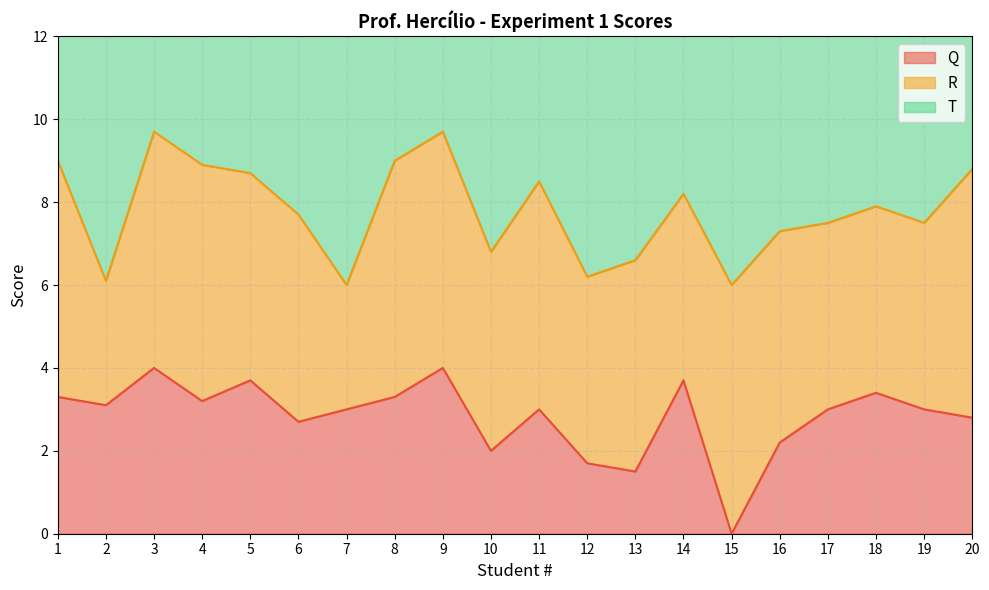

Which series has the largest total across all categories?

T